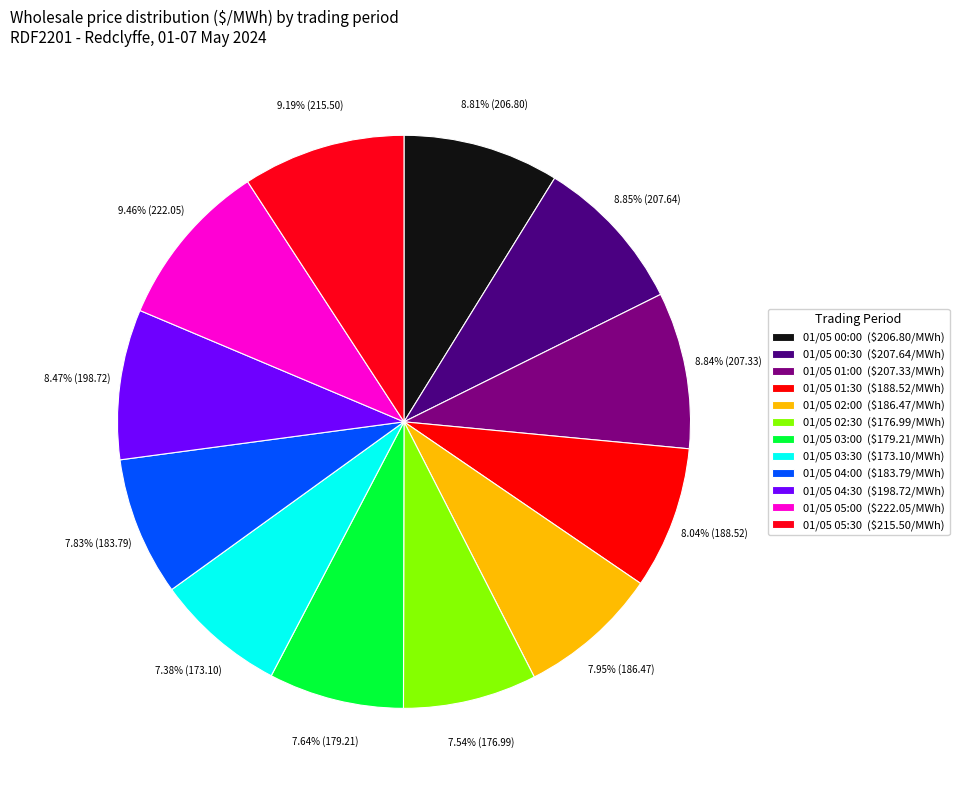

Which slice is the smallest?

01/05 03:30